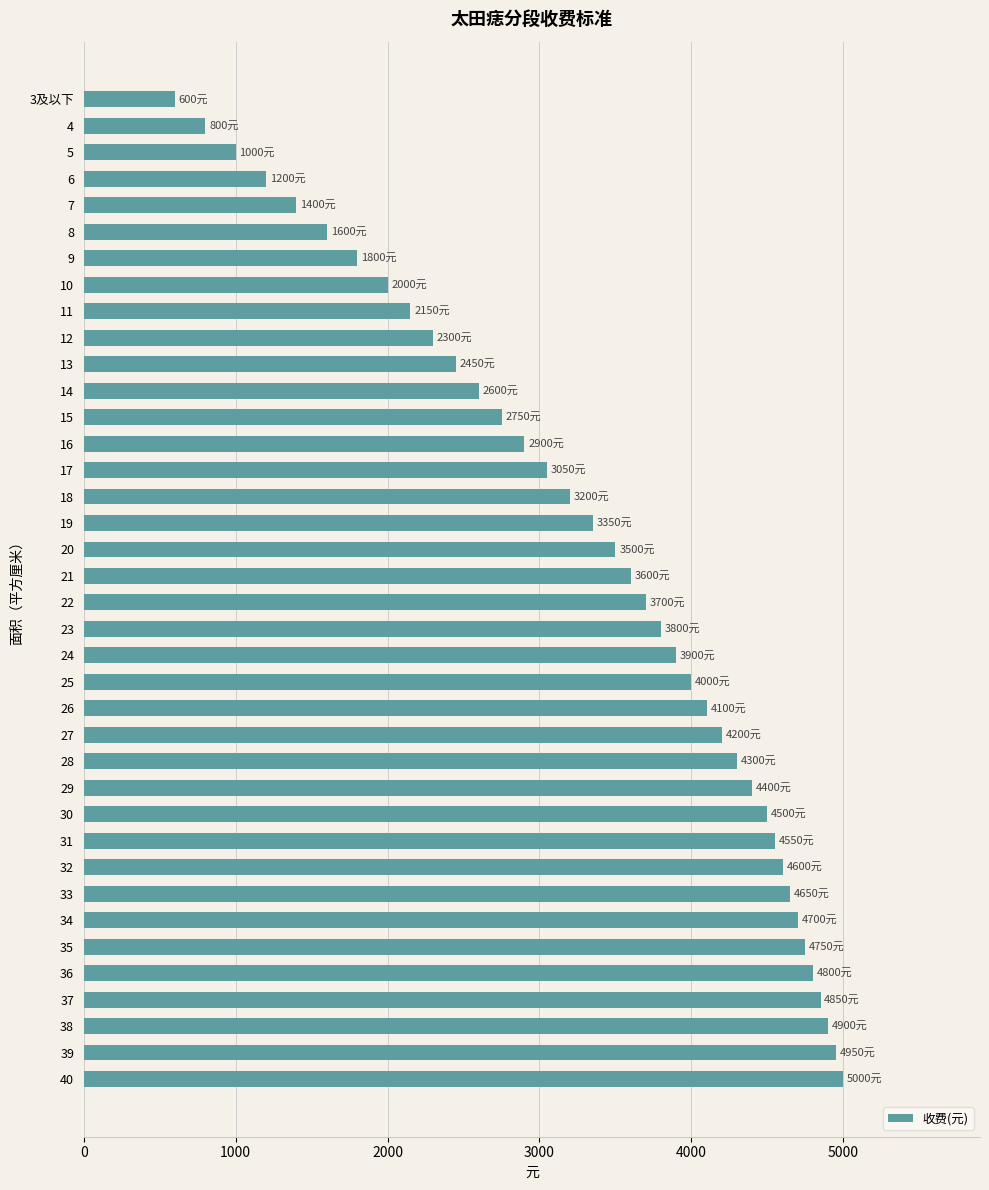

How many distinct data groups are displayed?

1